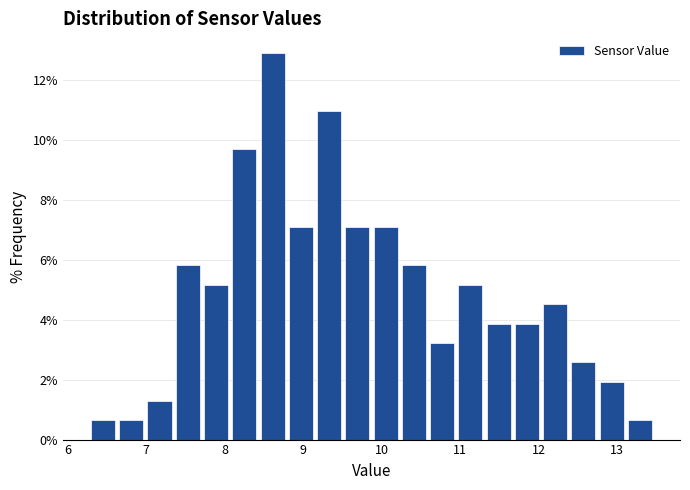

Read against the x-axis, roughly where is the centre of the tallest bar?

8.6